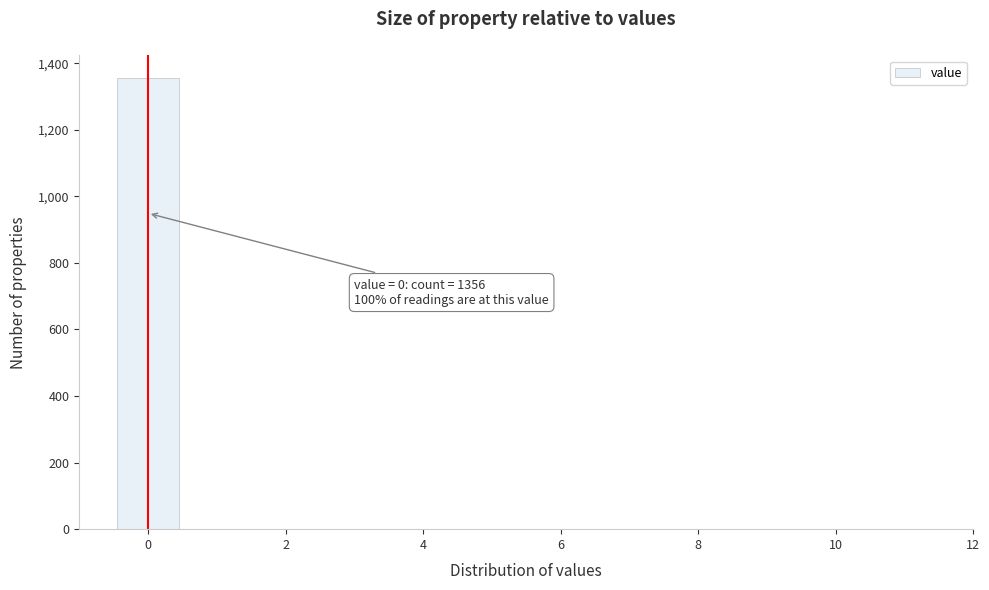

Over which range of the x-axis is the bar tallest?

-0.5 to 0.5